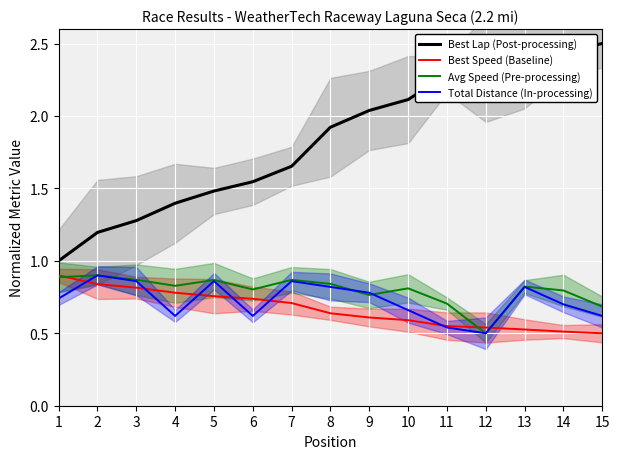

Is the value of Total Distance (In-processing) at 6 greater than the value of Avg Speed (Pre-processing) at 8?

No